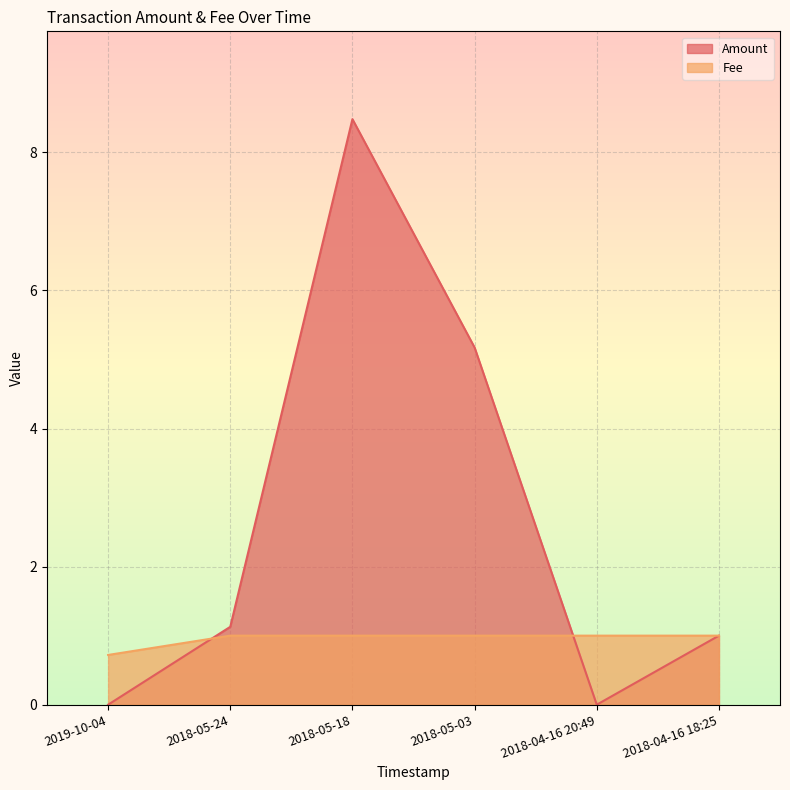

The Fee series shows 0.3 at 2018-05-03. True or false?

False